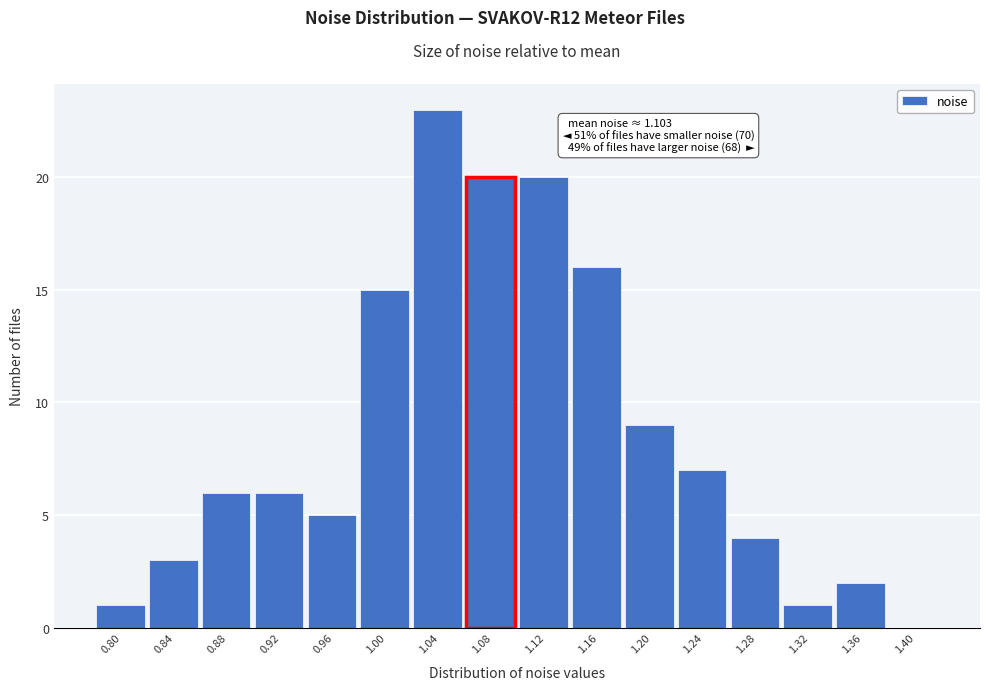

Reading left to right, extract all data points from this chart.

0.80=1	0.84=3	0.88=6	0.92=6	0.96=5	1.00=15	1.04=23	1.08=20	1.12=20	1.16=16	1.20=9	1.24=7	1.28=4	1.32=1	1.36=2	1.40=0